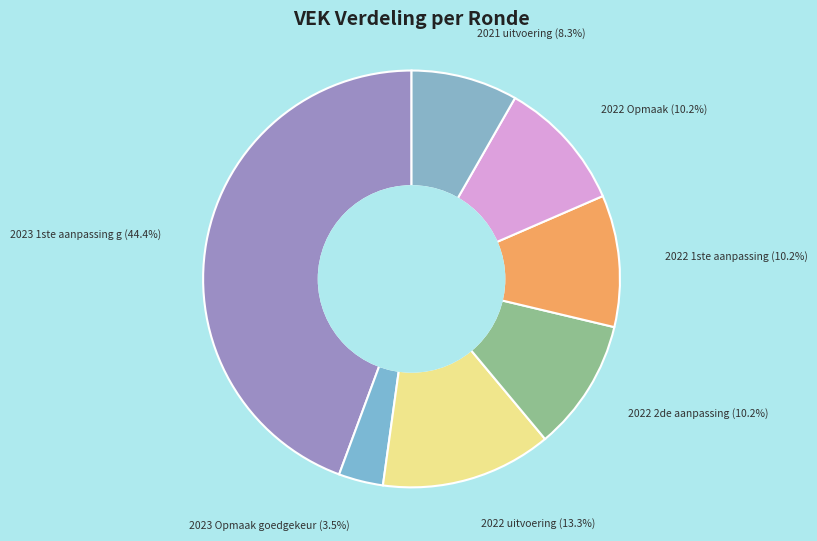

What is the largest slice in the pie chart?

2023 1ste aanpassing goedgekeurd